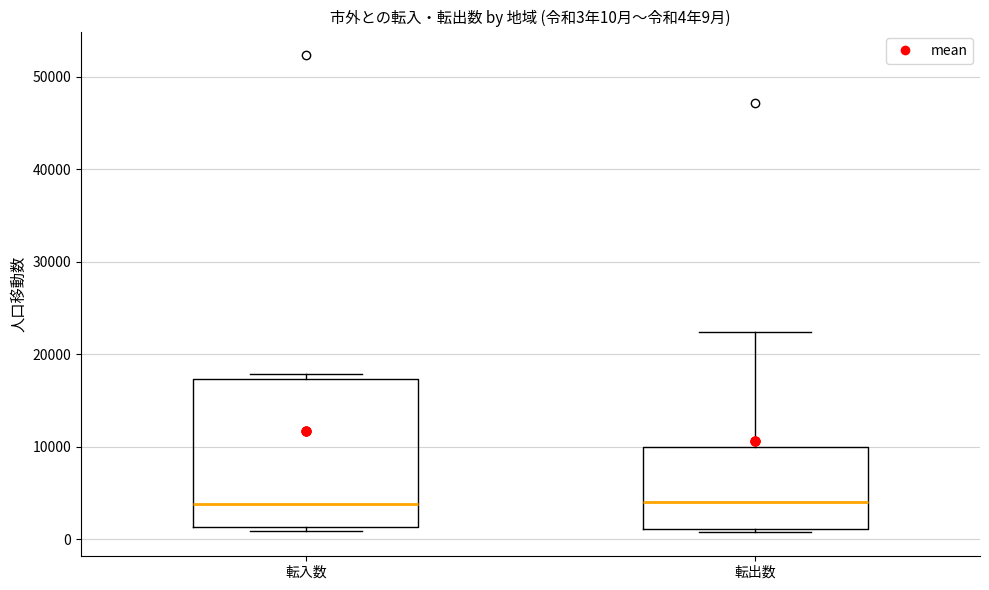

Which box is the tallest, from its lower edge to its upper edge?

転入数